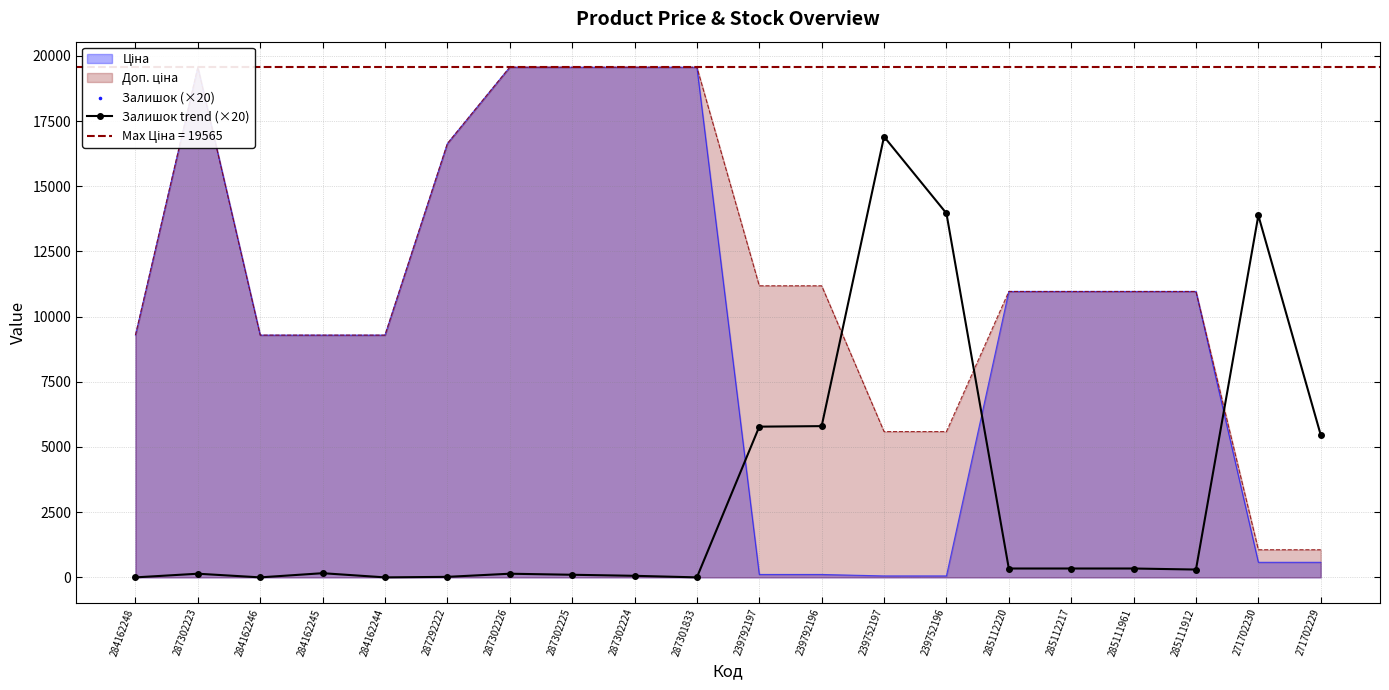

True or false: Залишок trend (×20) has a value of 60 at 287302224.

True